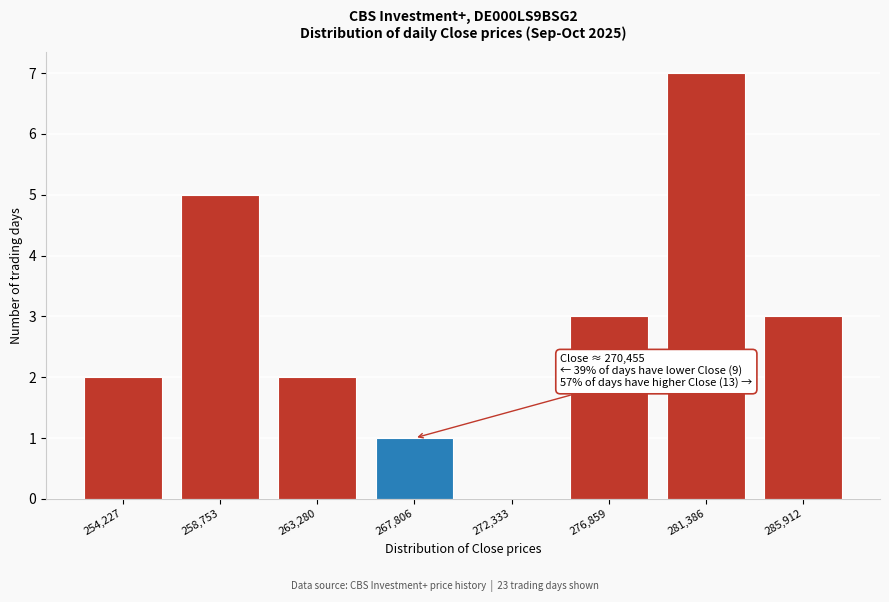

Reading left to right, what are all the values shown in this chart?

254,227=2	258,753=5	263,280=2	267,806=1	272,333=0	276,859=3	281,386=7	285,912=3